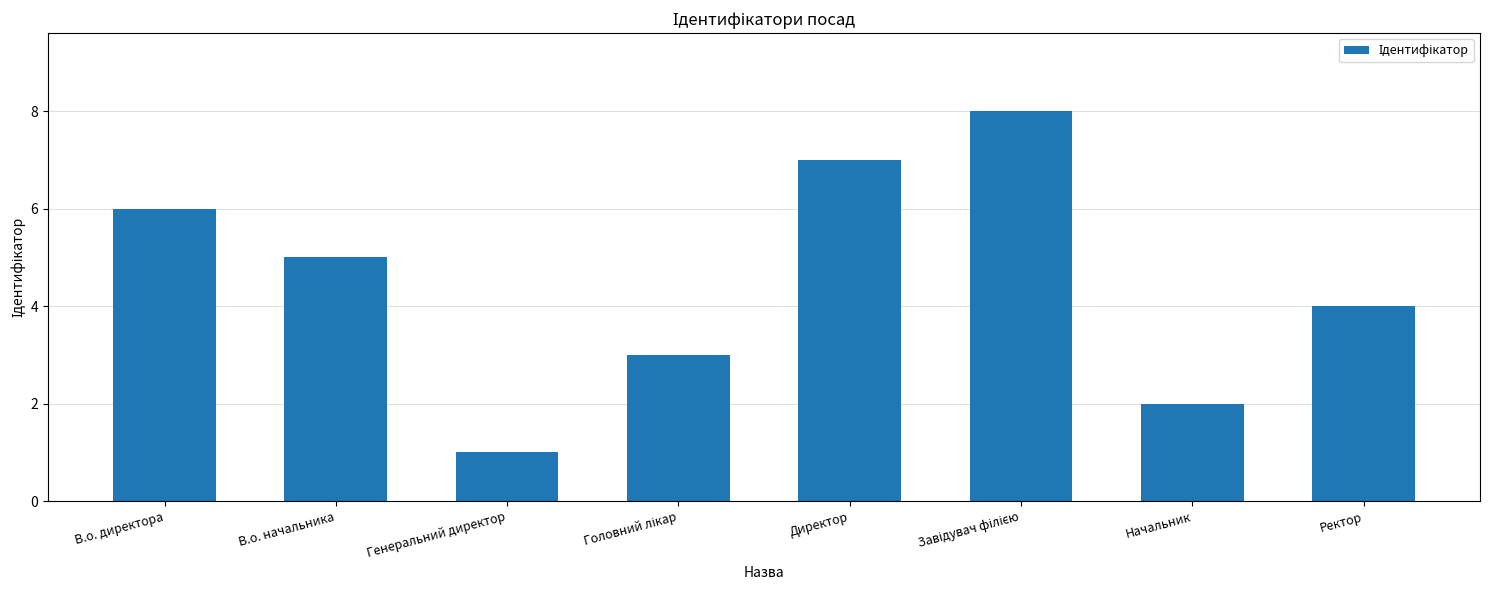

At which category does the chart reach its minimum across all series?

Генеральний директор